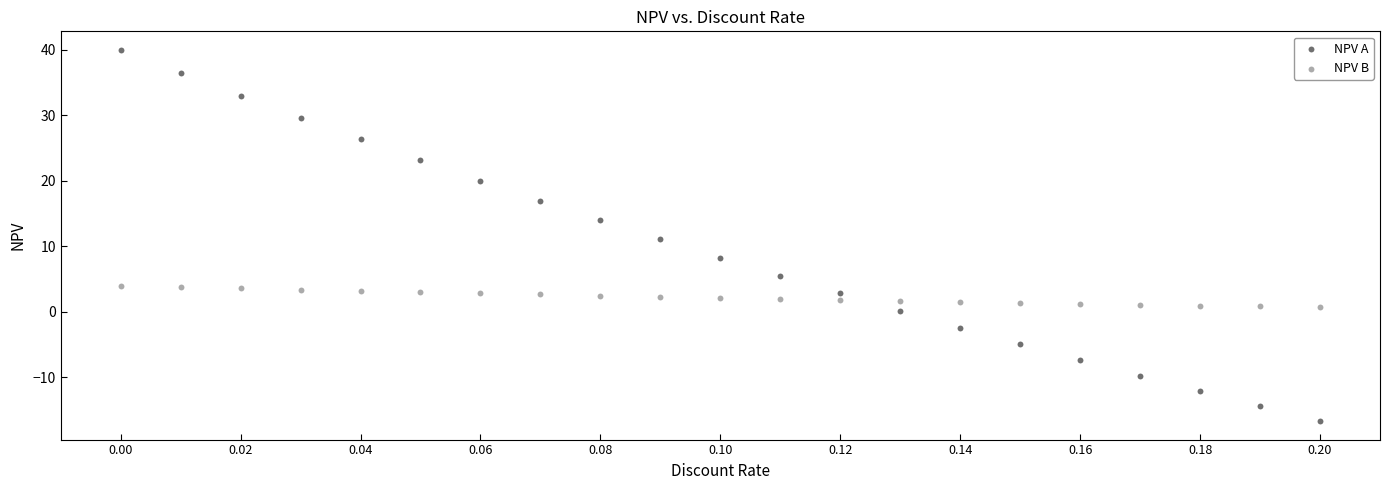

Which series reaches the maximum Y coordinate?

NPV A